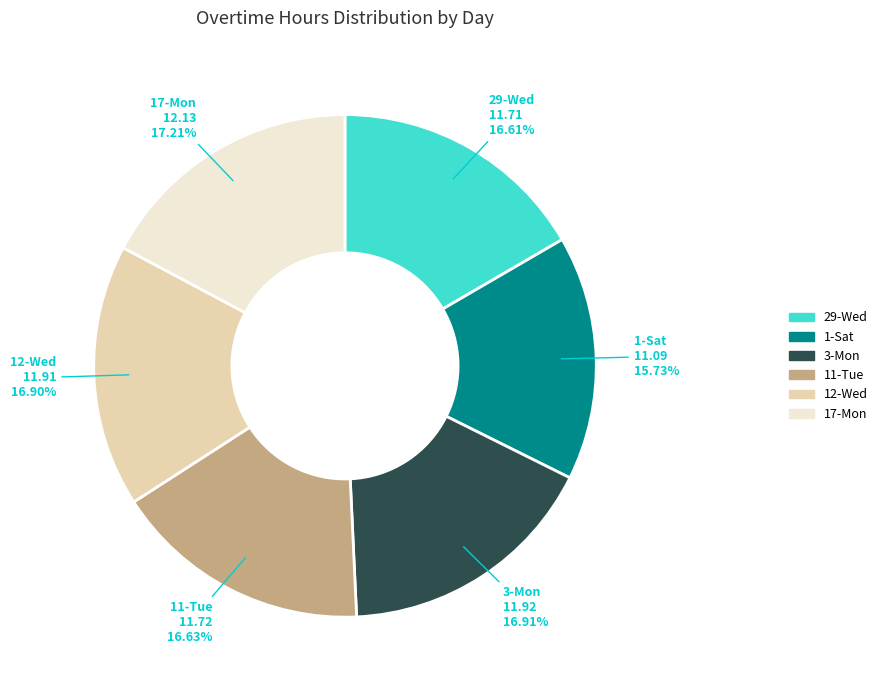

To the nearest percent, what percentage of the pie is 11-Tue?

17%